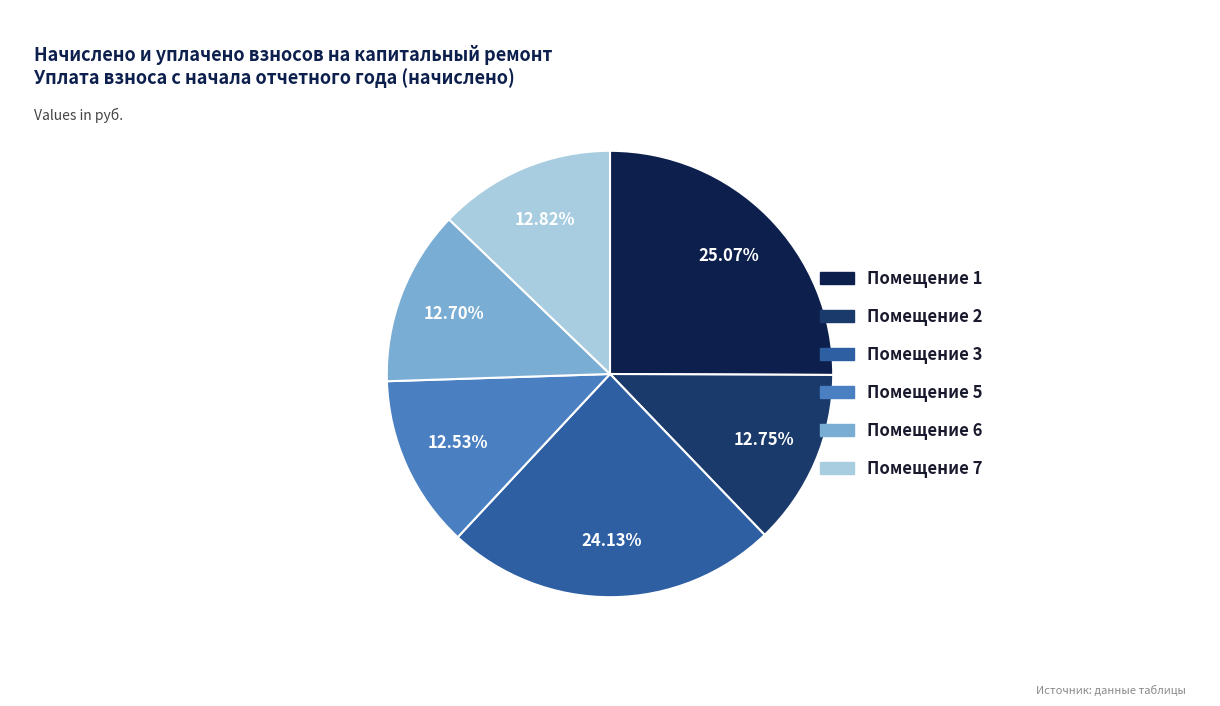

Which has a higher value, Помещение 3 or Помещение 1?

Помещение 1